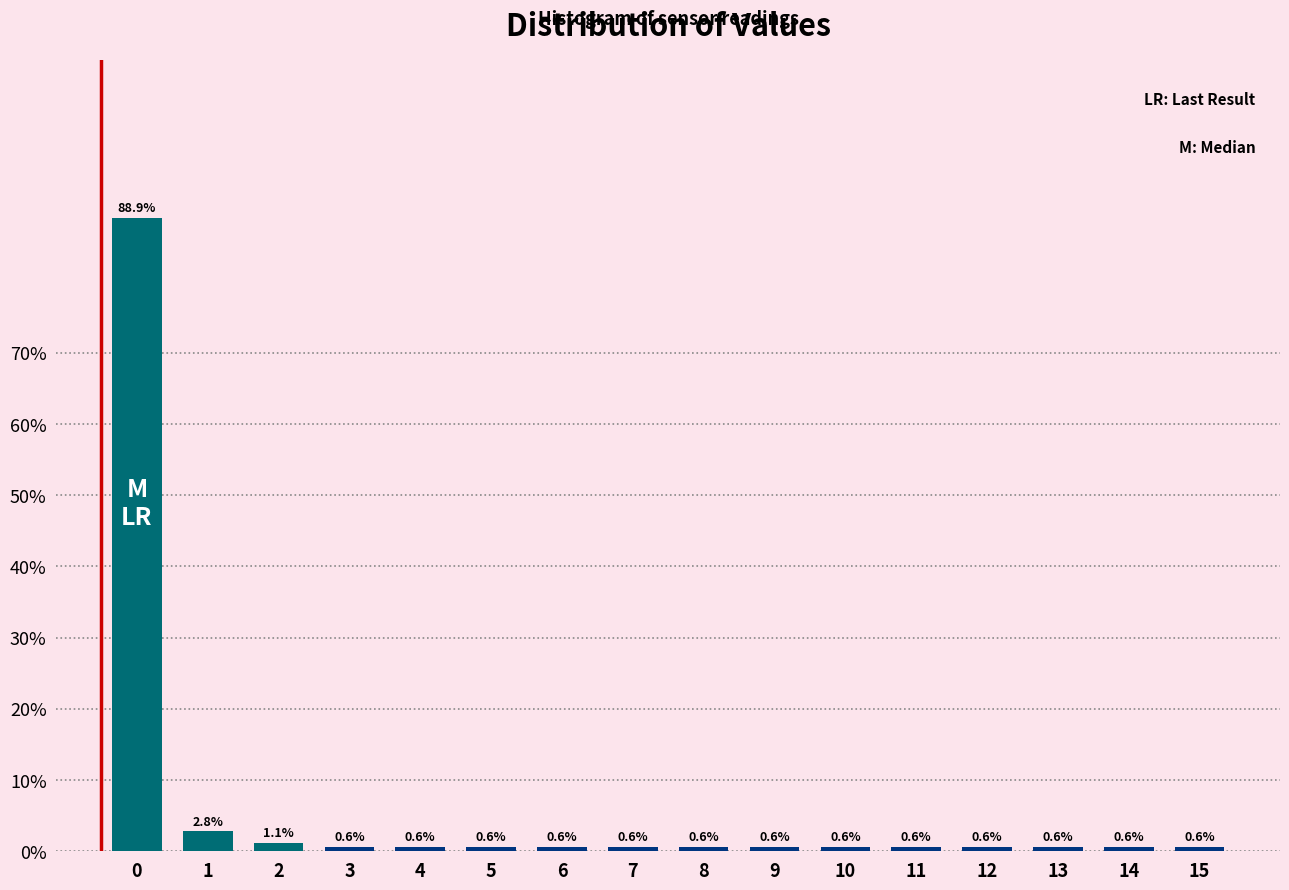

Reading right to left, list all the values displayed in this chart.

0.6	0.6	0.6	0.6	0.6	0.6	0.6	0.6	0.6	0.6	0.6	0.6	0.6	1.1	2.8	88.9